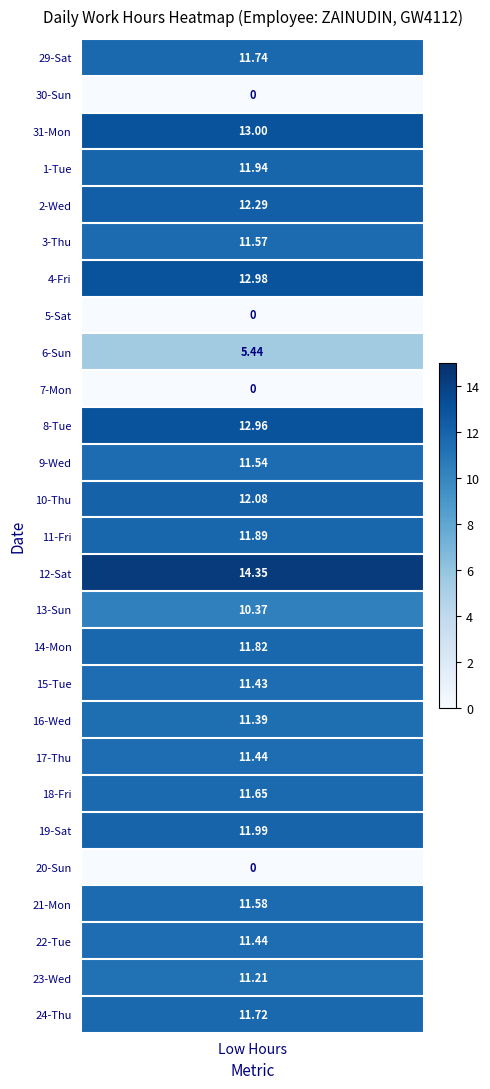

At how many categories does at least one series exceed 3?

1